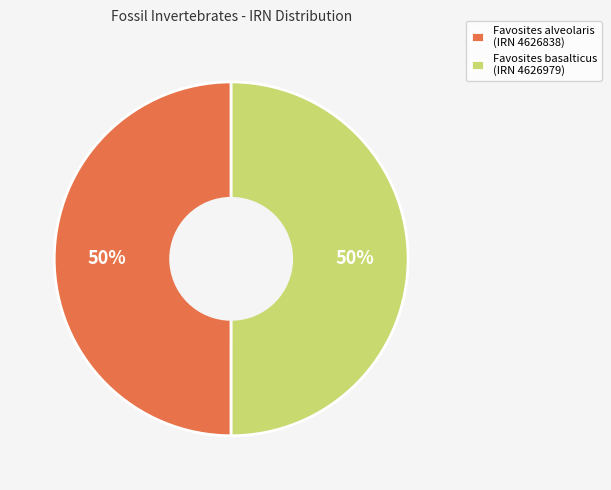

What is the ratio of the value at Favosites alveolaris (IRN 4626838) to the value at Favosites basalticus (IRN 4626979)?

1.0